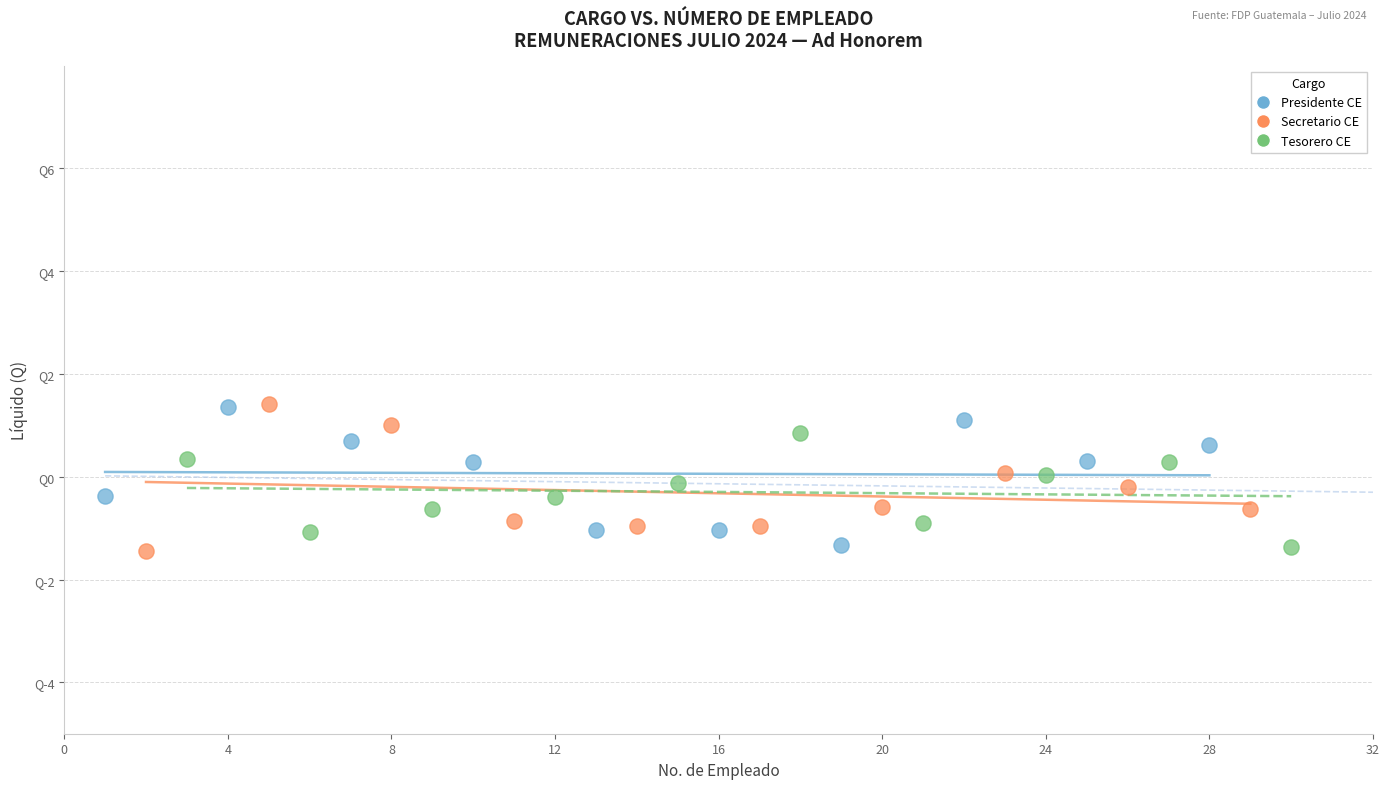

What are all the series names shown in the legend?

Presidente CE, Secretario CE, Tesorero CE